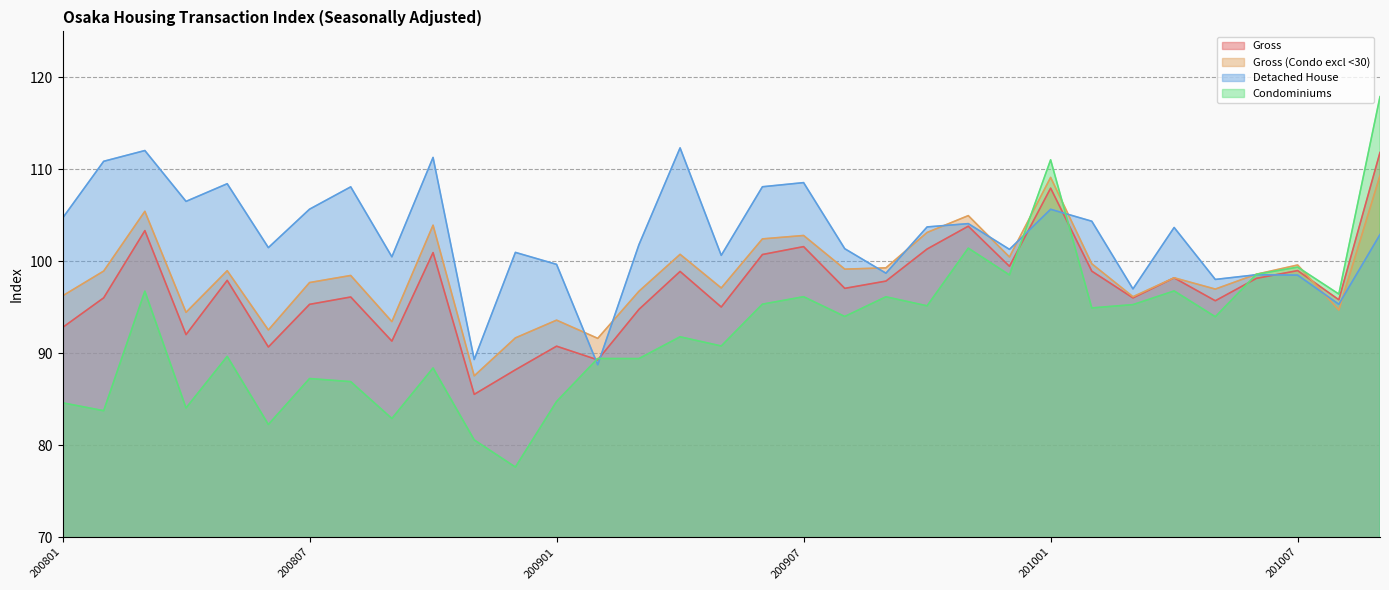

Is it true that Condominiums equals 91.8 at 200904?

True